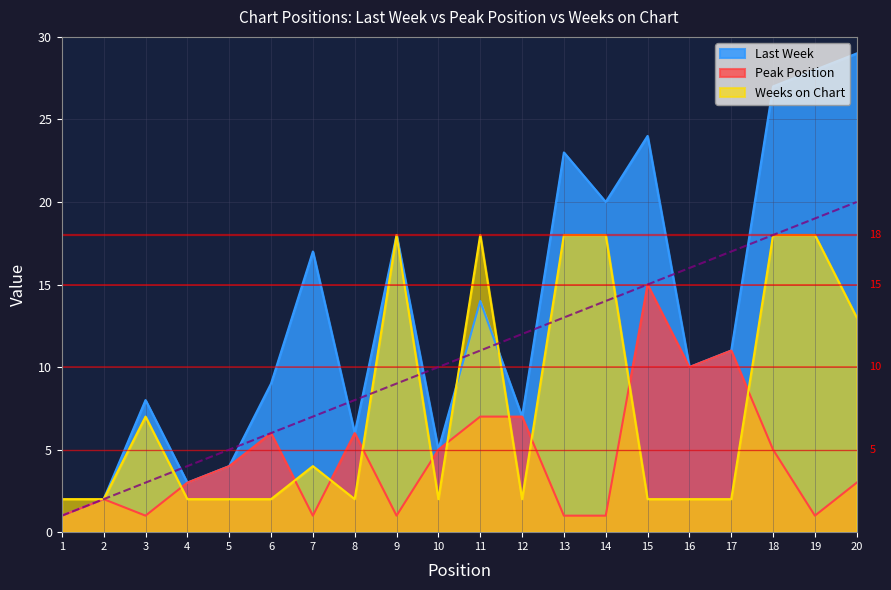

What is the sum of all Peak Position values?

91